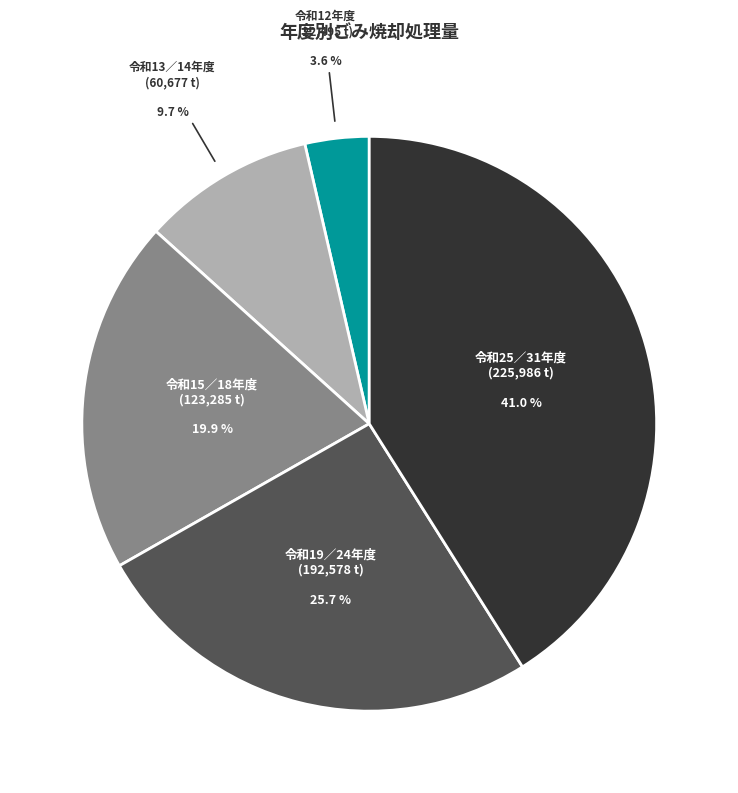

Is there a majority slice in this chart?

No